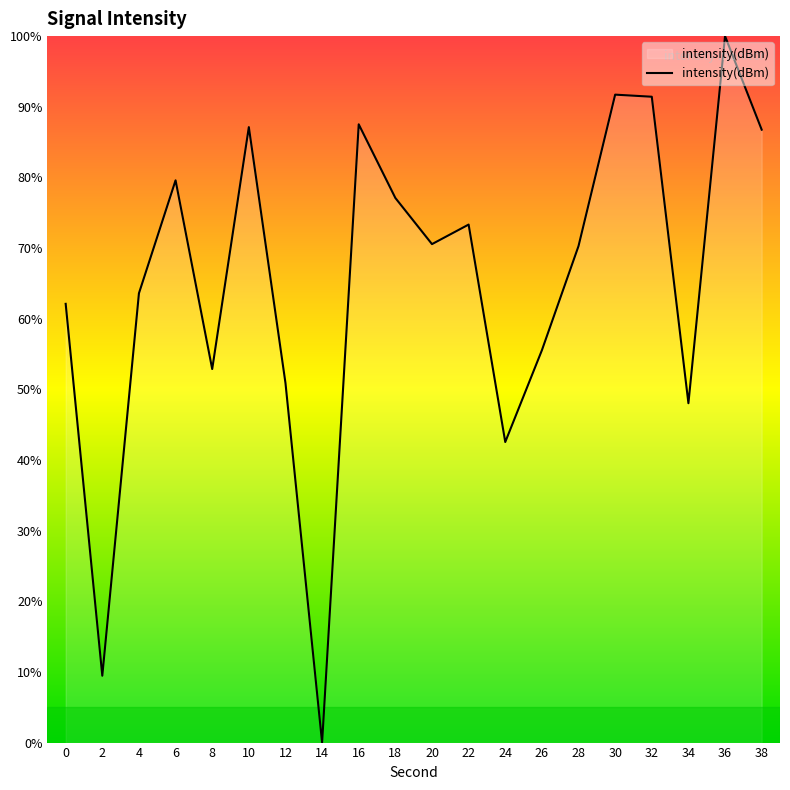

Read the value at 22.

73.3